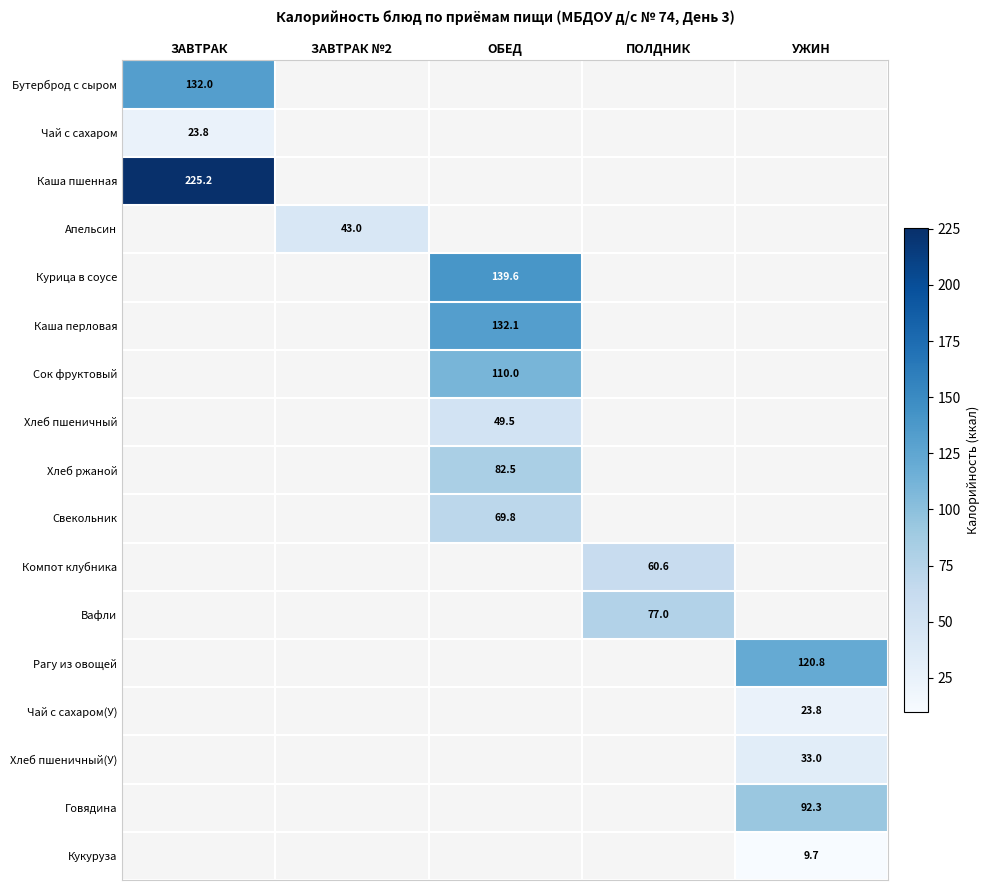

At how many categories does at least one series exceed 26?

5